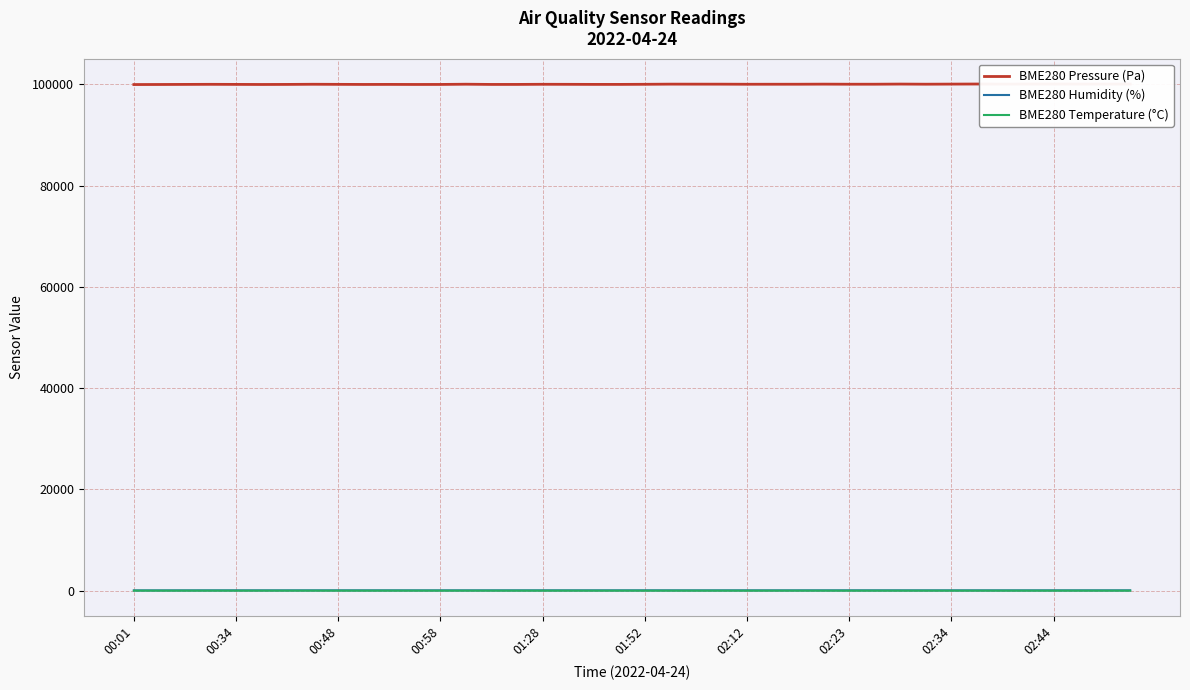

Count the number of data series in this chart.

3